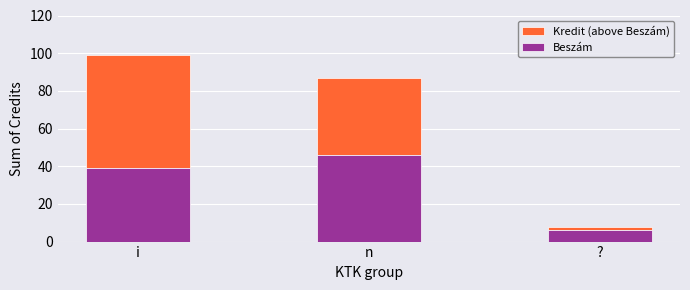

At which category is the sum across all series the highest?

i